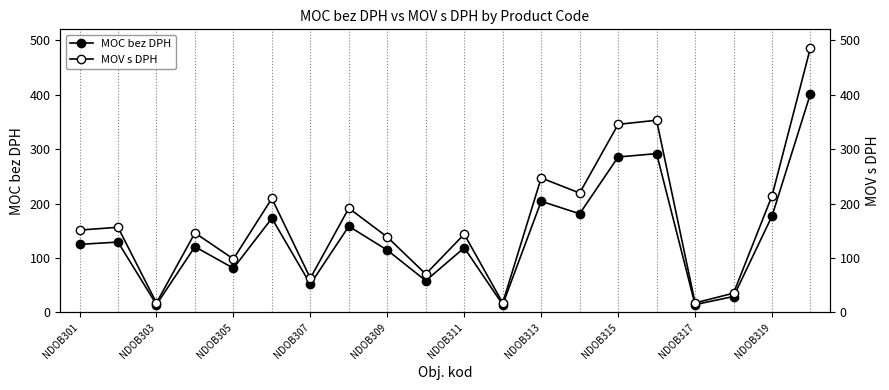

What is the difference between the second highest and second lowest values in the MOC bez DPH series?

277.3